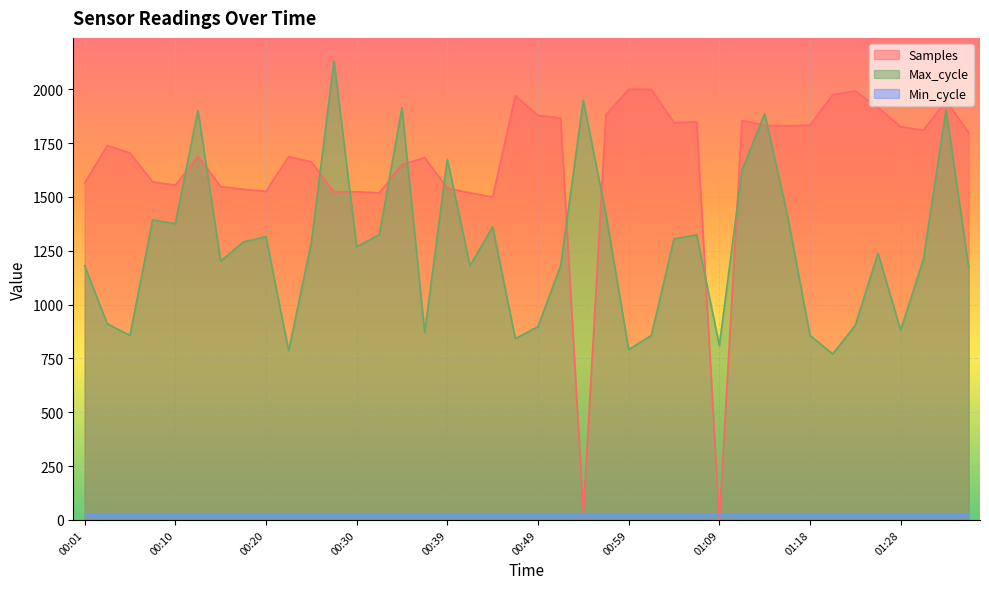

Is the value of Max_cycle at 01:35 greater than the value of Samples at 00:03?

No